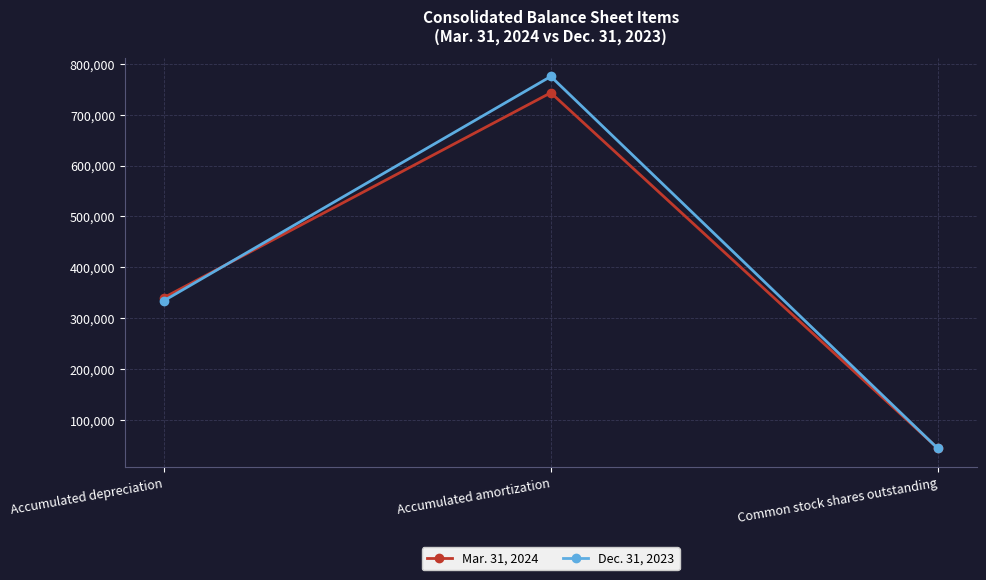

What position from the right is Accumulated amortization?

2